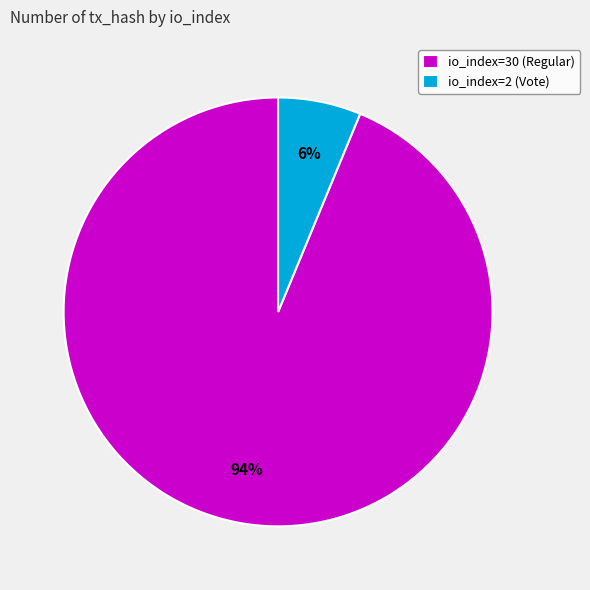

Which category has the biggest portion of the pie?

io_index=30 (Regular)